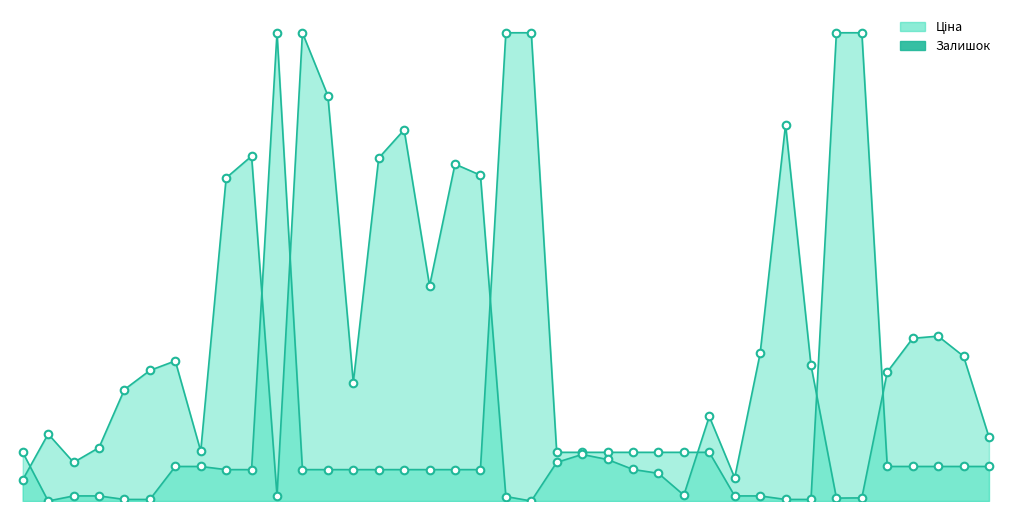

What is the total value across all series at 282502114?

0.2